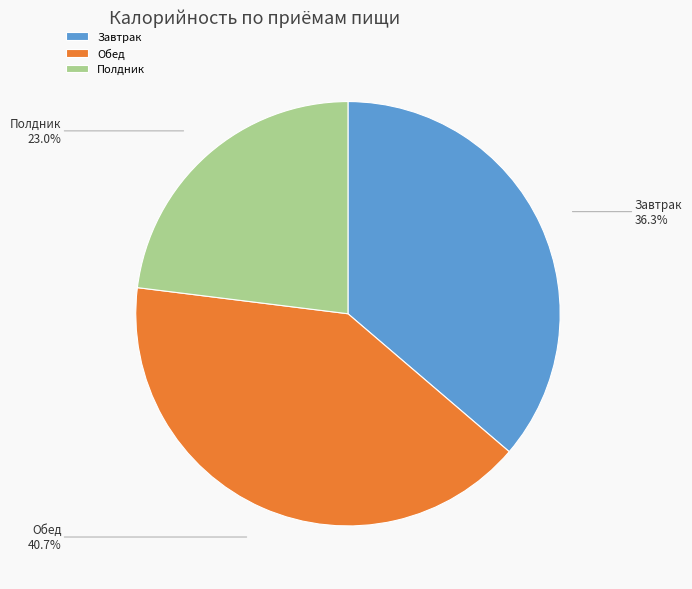

The Полдник slice represents 23% of the pie. True or false?

True